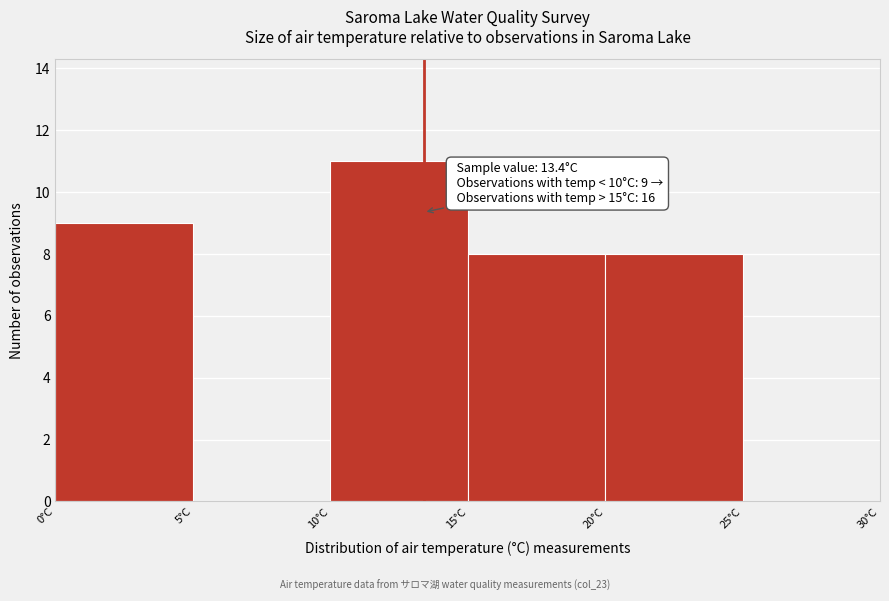

Over which range of the x-axis is the bar tallest?

10 to 15